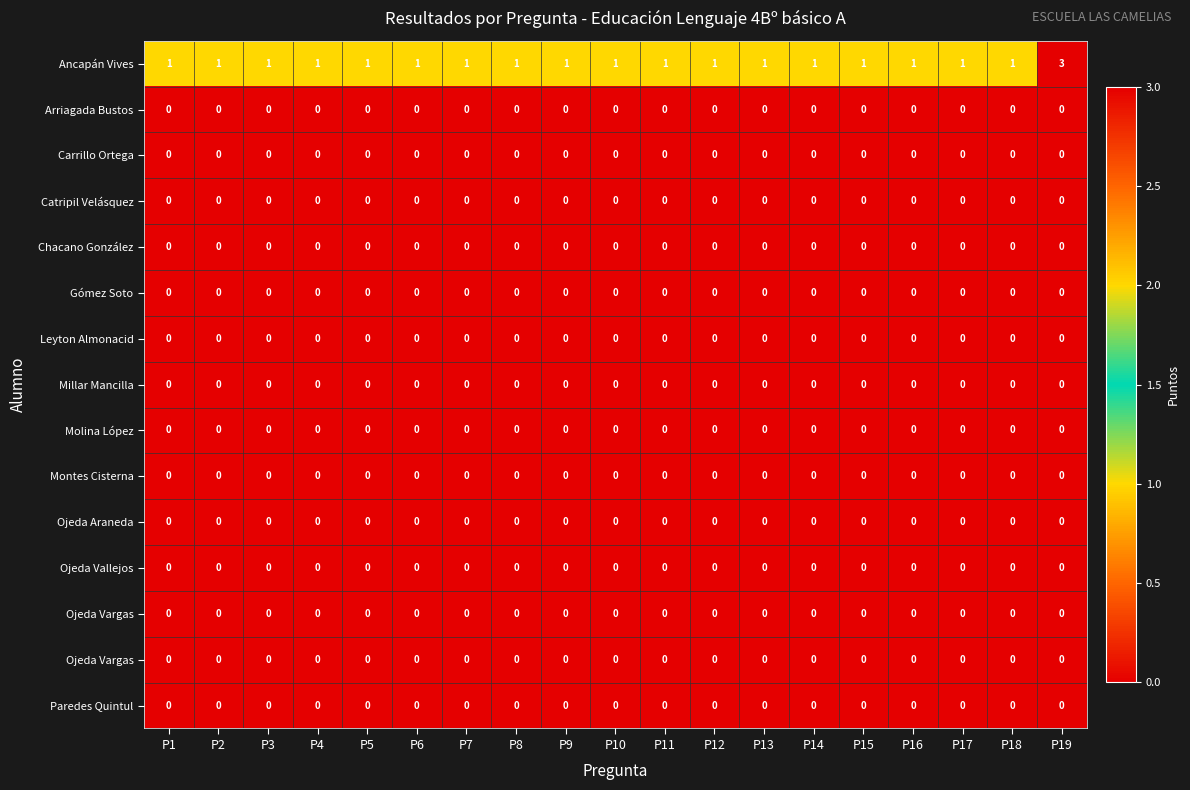

How many distinct data groups are displayed?

15